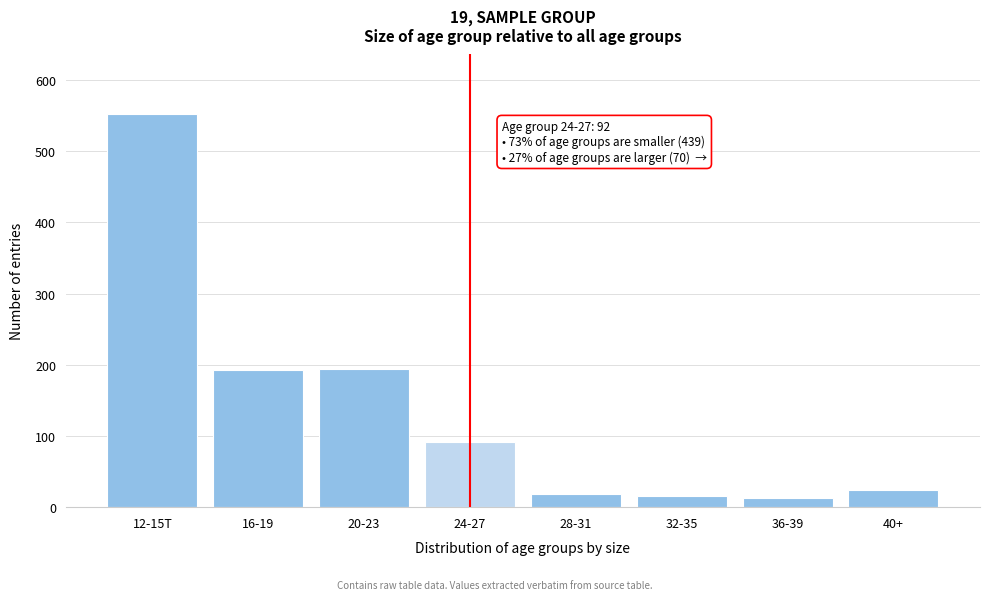

What is the ratio of the value at 36-39 to the value at 32-35?

0.9